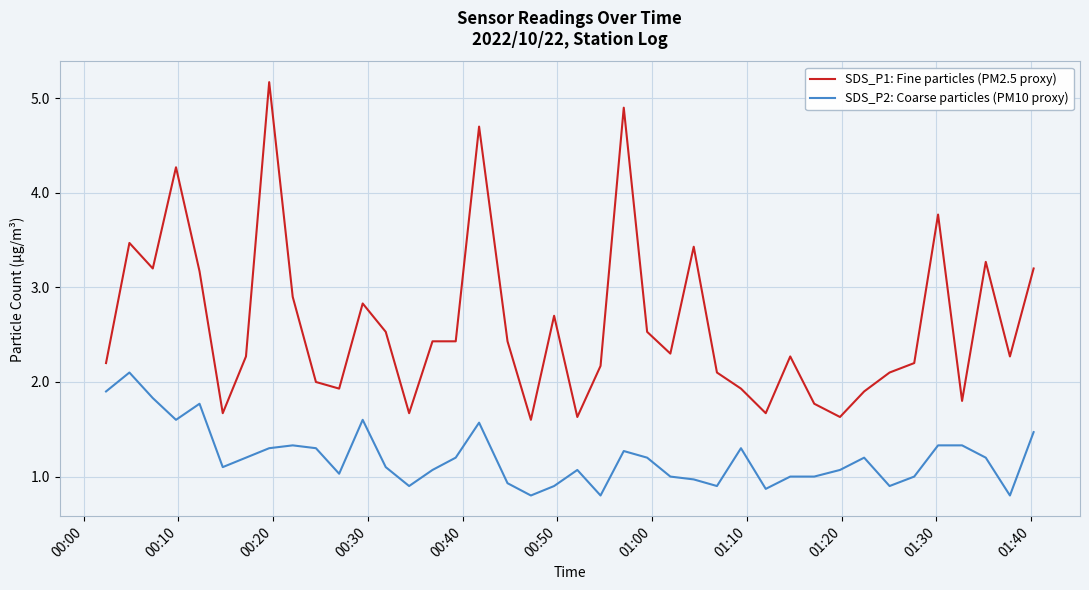

What is the greatest value displayed?

5.2